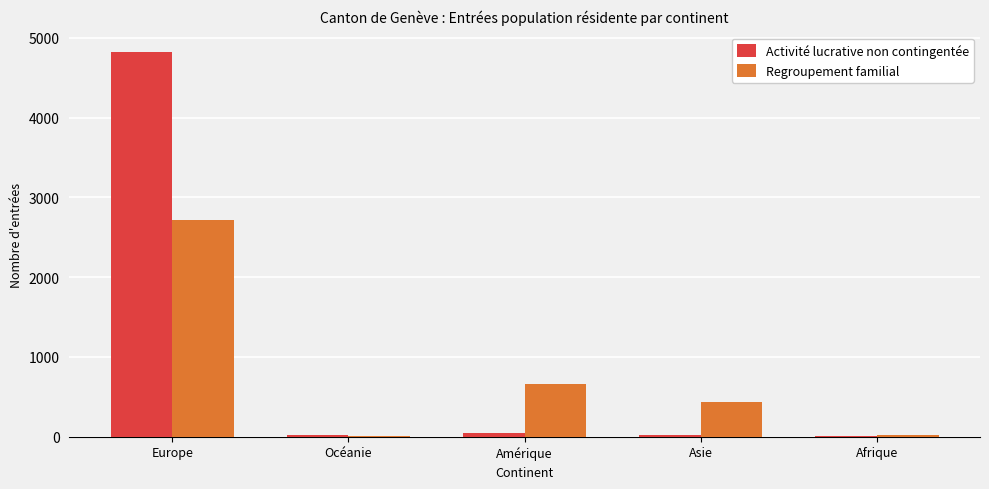

True or false: Activité lucrative non contingentée has a value of 5 at Afrique.

True